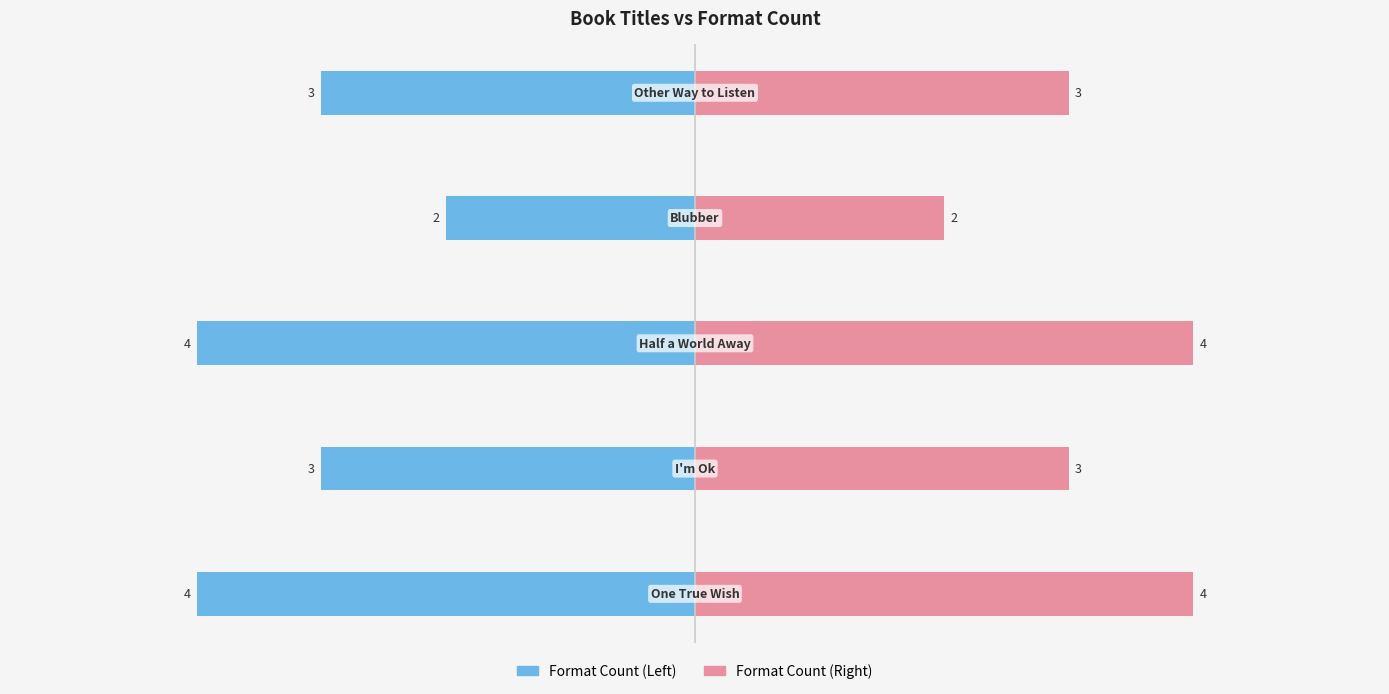

What is the maximum value shown in the chart?

4